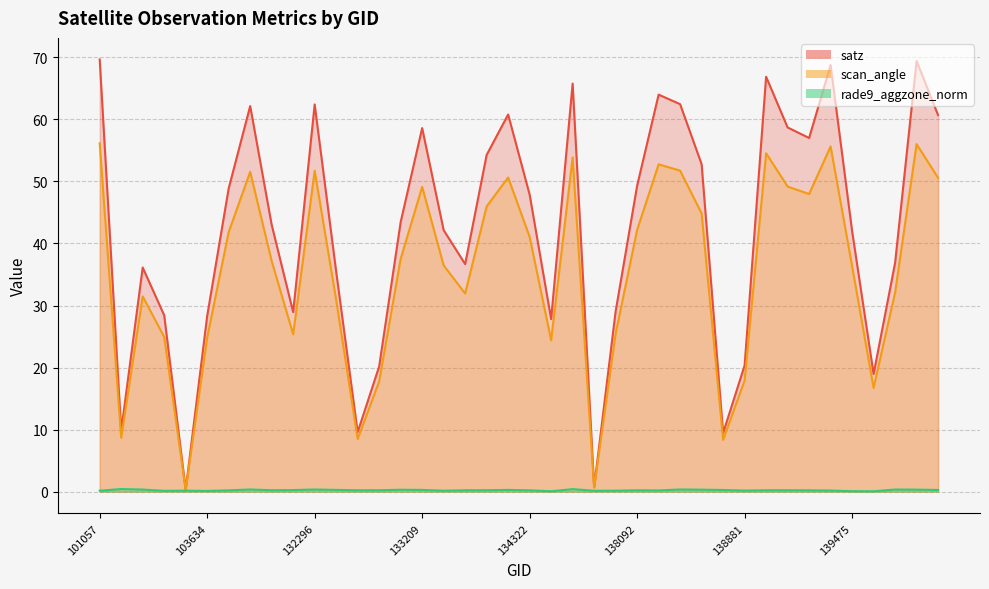

At which category is the sum across all series the highest?

101057